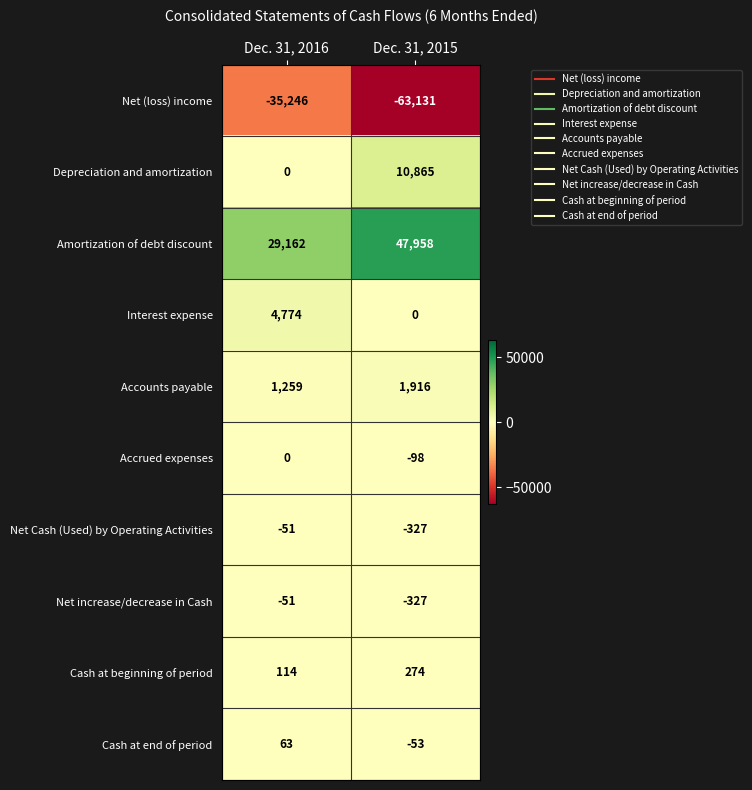

Reading right to left, what are all the values shown in this chart?

Net (loss) income: Dec. 31, 2015=-63131	Dec. 31, 2016=-35246
Depreciation and amortization: Dec. 31, 2015=10865	Dec. 31, 2016=0
Amortization of debt discount: Dec. 31, 2015=47958	Dec. 31, 2016=29162
Interest expense: Dec. 31, 2015=0	Dec. 31, 2016=4774
Accounts payable: Dec. 31, 2015=1916	Dec. 31, 2016=1259
Accrued expenses: Dec. 31, 2015=-98	Dec. 31, 2016=0
Net Cash (Used) by Operating Activities: Dec. 31, 2015=-327	Dec. 31, 2016=-51
Net increase/decrease in Cash: Dec. 31, 2015=-327	Dec. 31, 2016=-51
Cash at beginning of period: Dec. 31, 2015=274	Dec. 31, 2016=114
Cash at end of period: Dec. 31, 2015=-53	Dec. 31, 2016=63